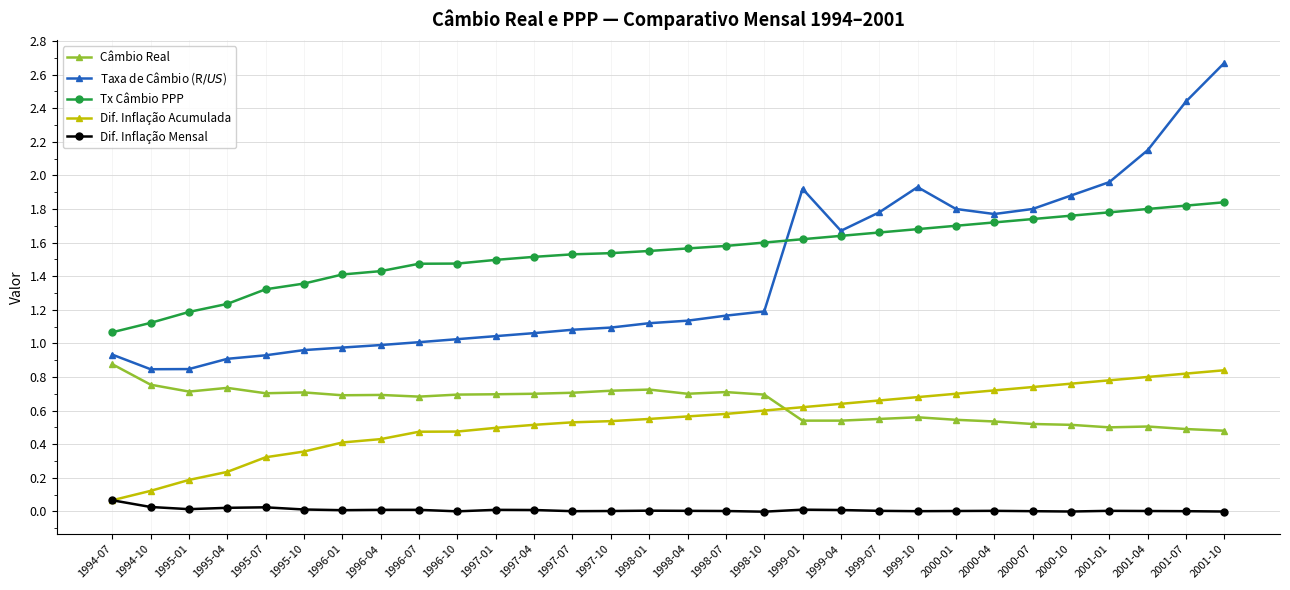

The Dif. Inflação Acumulada series shows 0.4 at 1996-01. True or false?

True